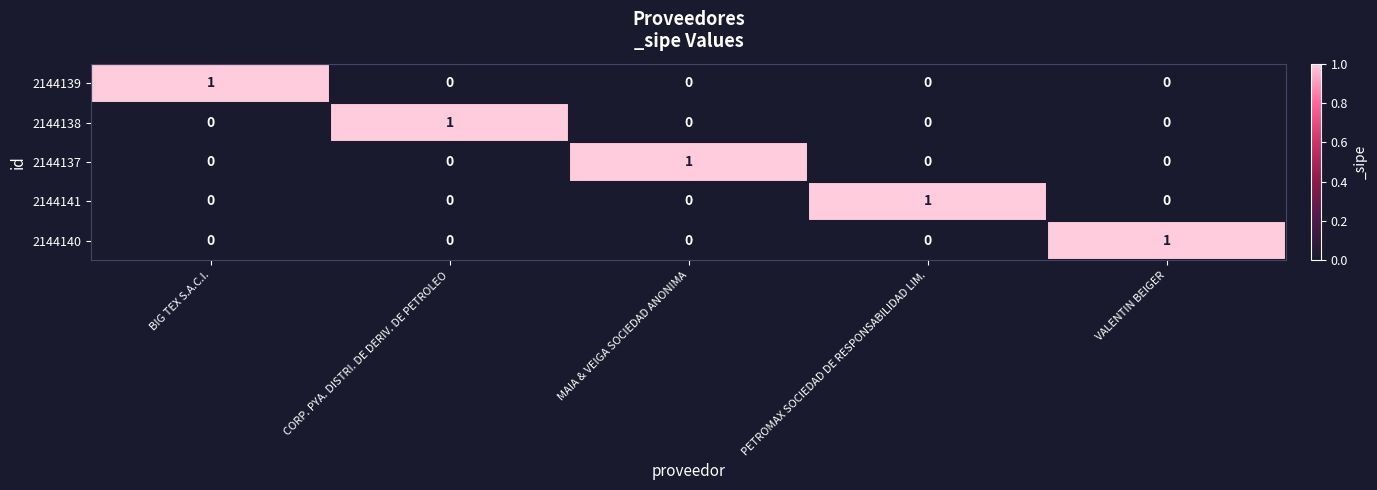

Count the number of data series in this chart.

5